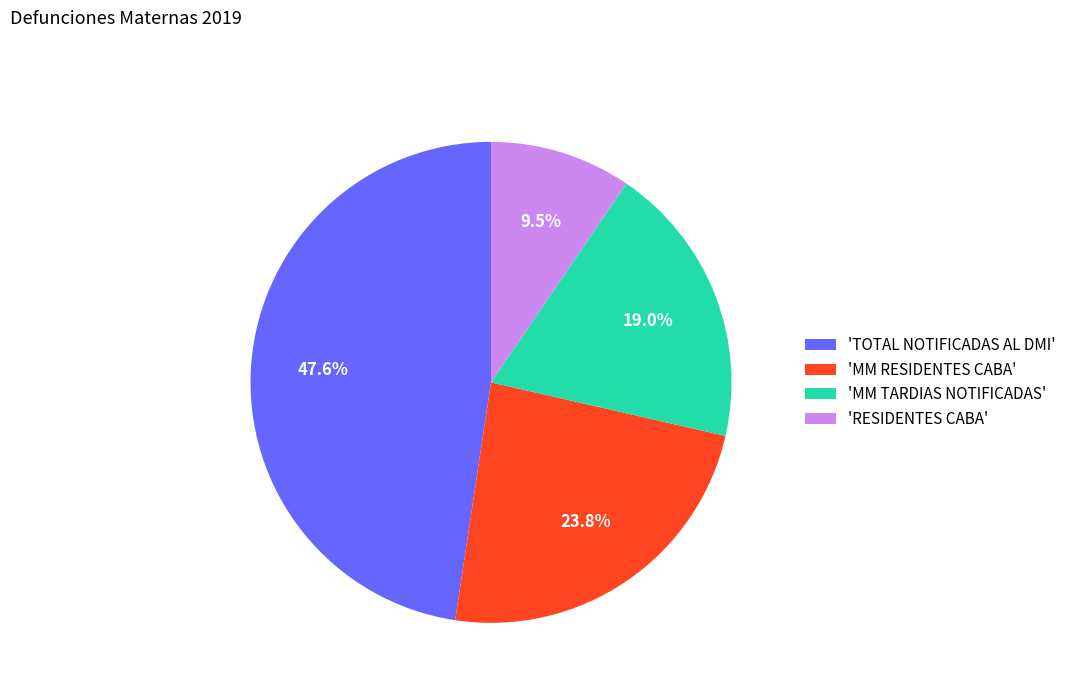

Rank the categories by value from lowest to highest.

'RESIDENTES CABA', 'MM TARDIAS NOTIFICADAS', 'MM RESIDENTES CABA', 'TOTAL NOTIFICADAS AL DMI'